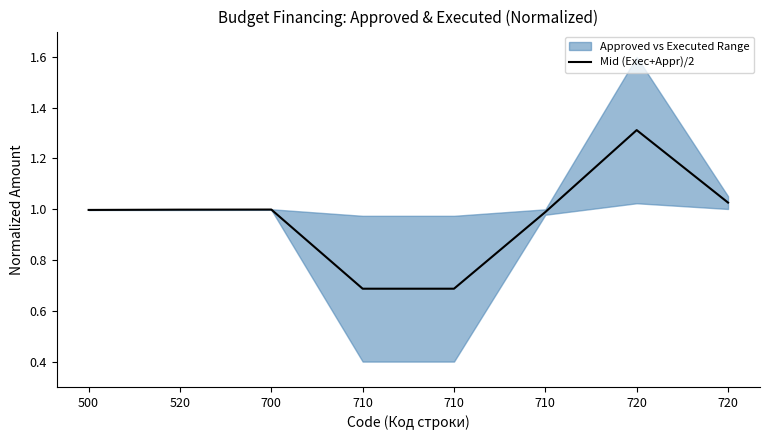

Reading left to right, extract all data points from this chart.

500=1.0	520=1.0	700=1.0	710=0.7	710=0.7	710=1.0	720=1.3	720=1.0